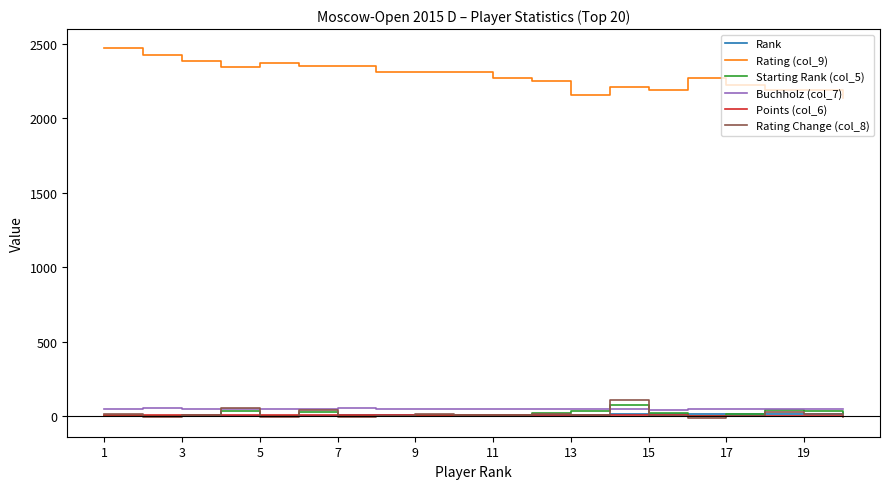

What is the maximum value shown in the chart?

2475.0